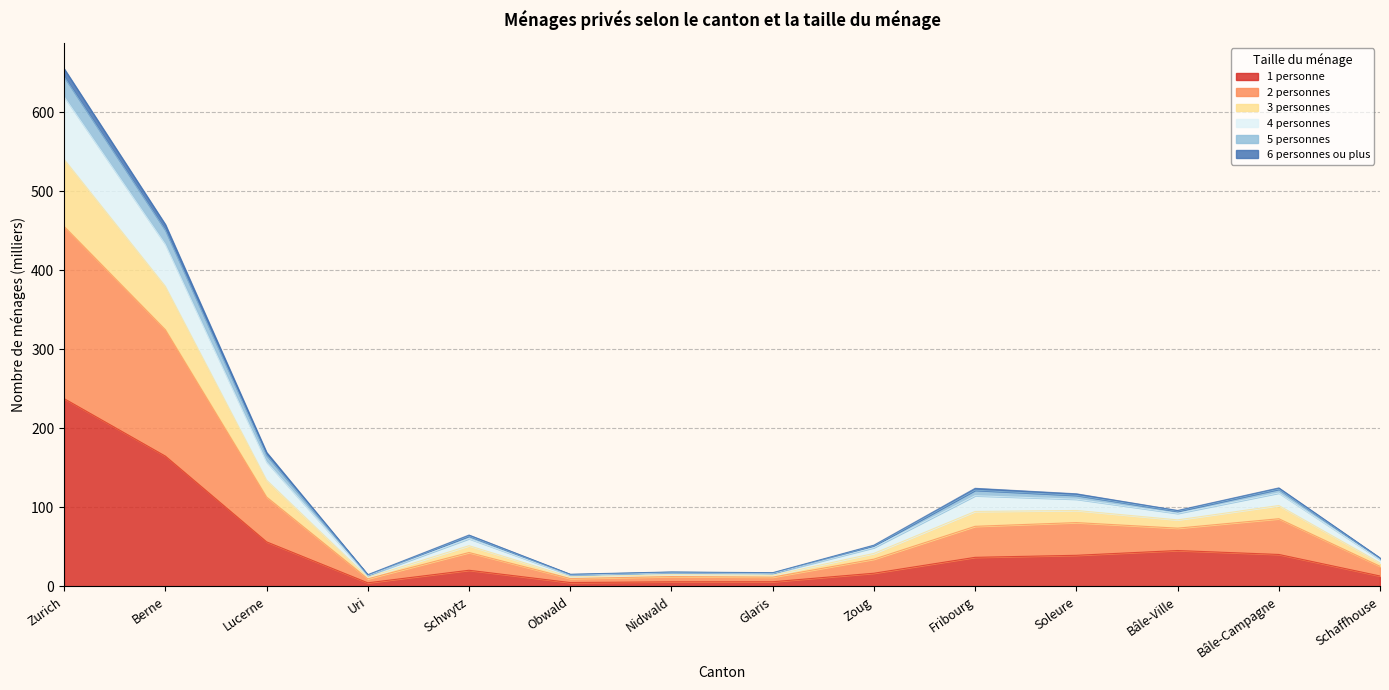

At which category is the sum across all series the highest?

Zurich